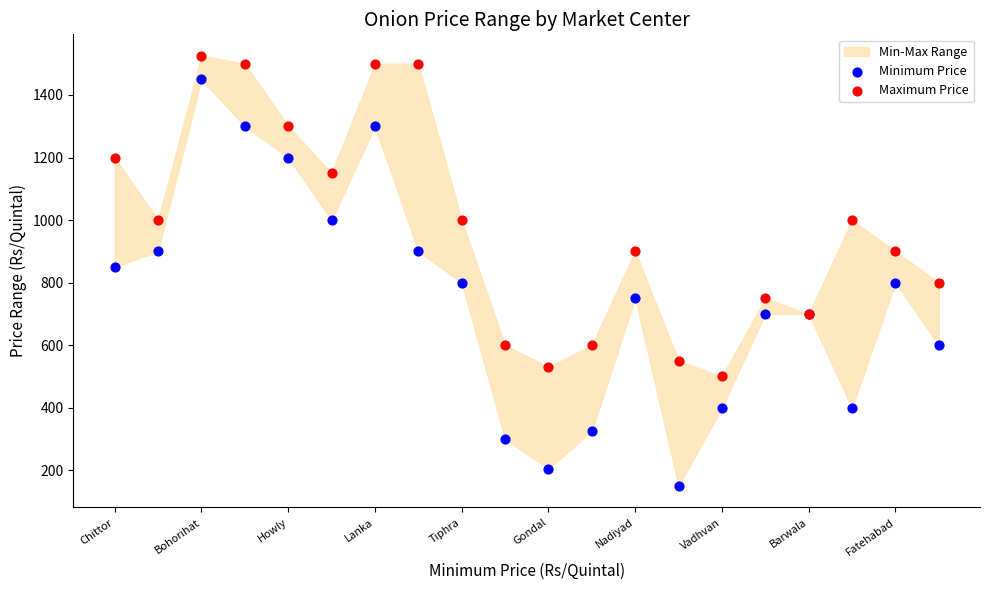

Which series has the widest spread of Y values?

Minimum Price